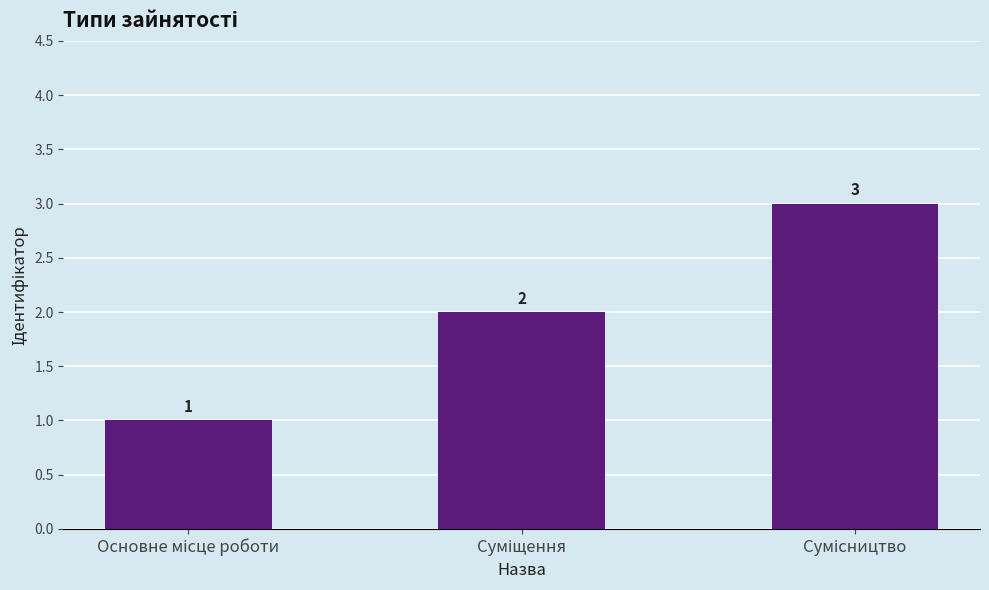

What is the maximum value shown in the chart?

3